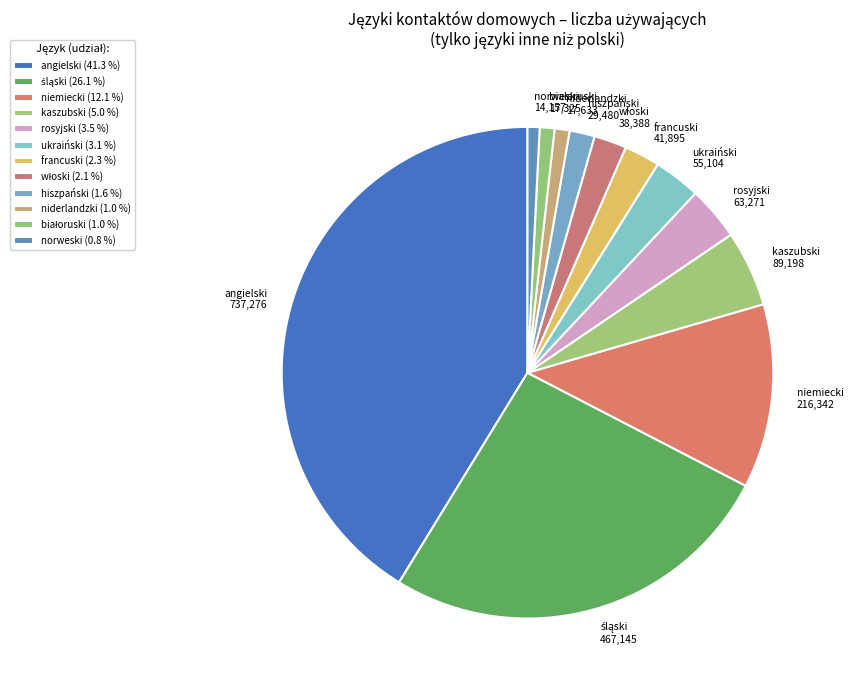

Between norweski 14,157 and angielski 737,276, which is larger?

angielski 737,276